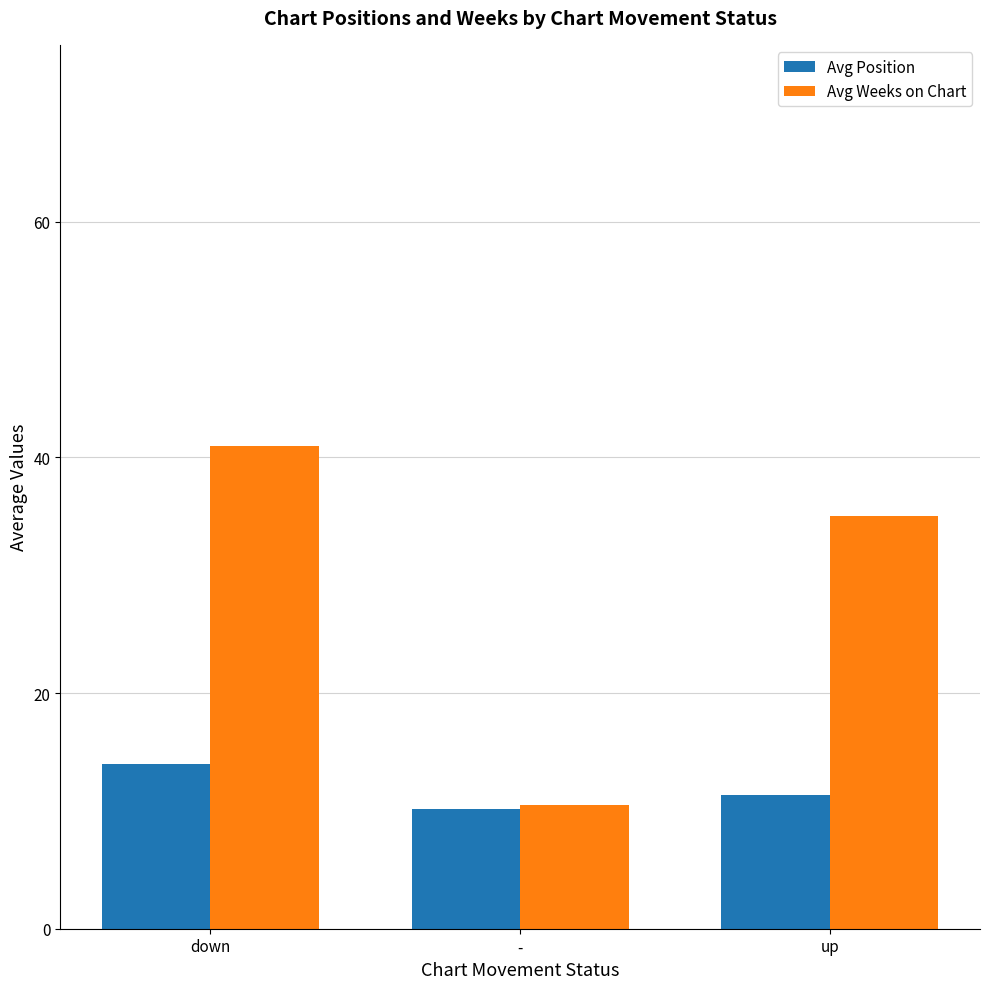

At up, list the series in order from largest to smallest.

Avg Weeks on Chart, Avg Position